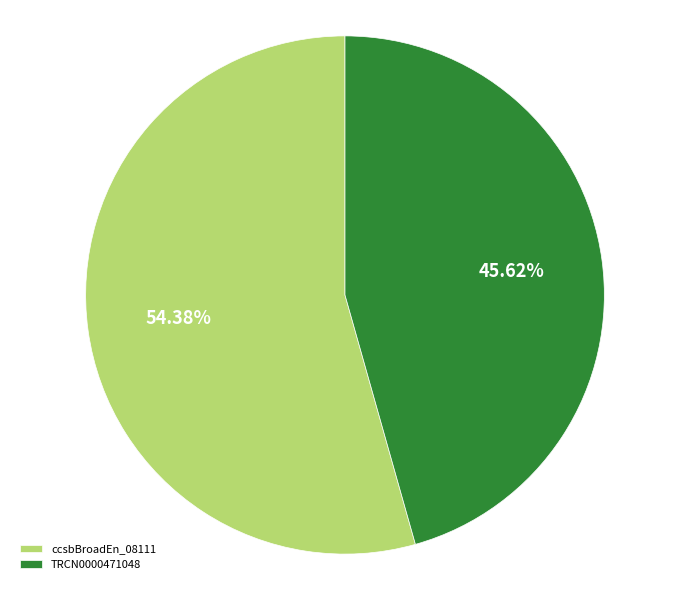

How many slices are in this pie chart?

2